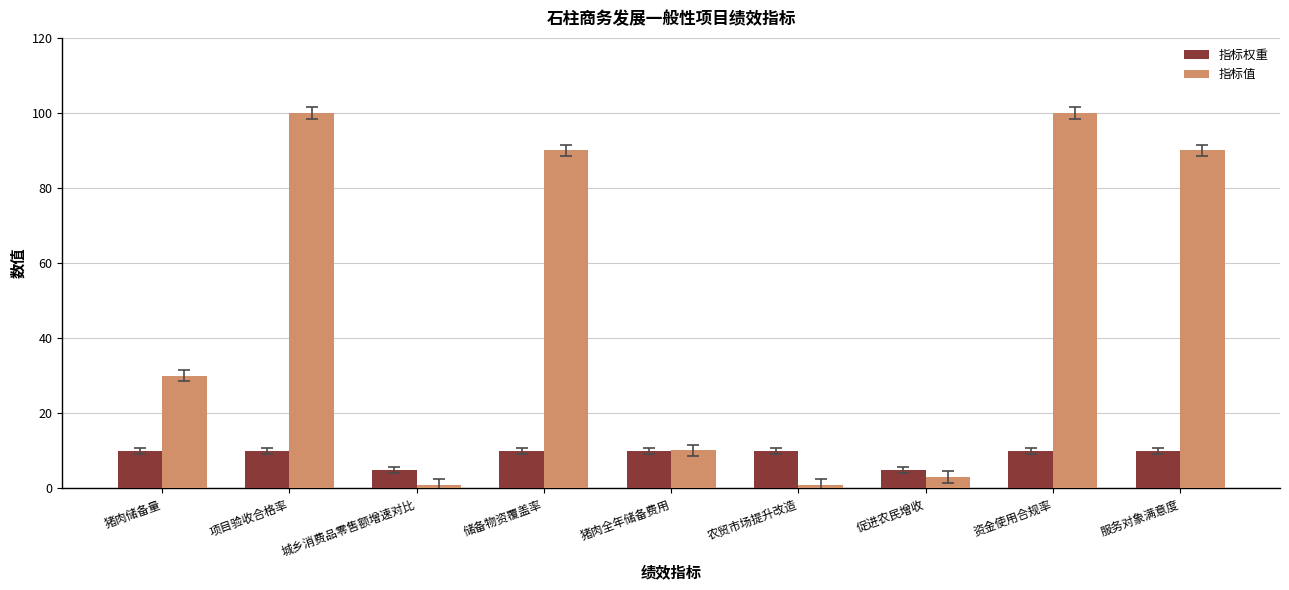

Count the number of data series in this chart.

2